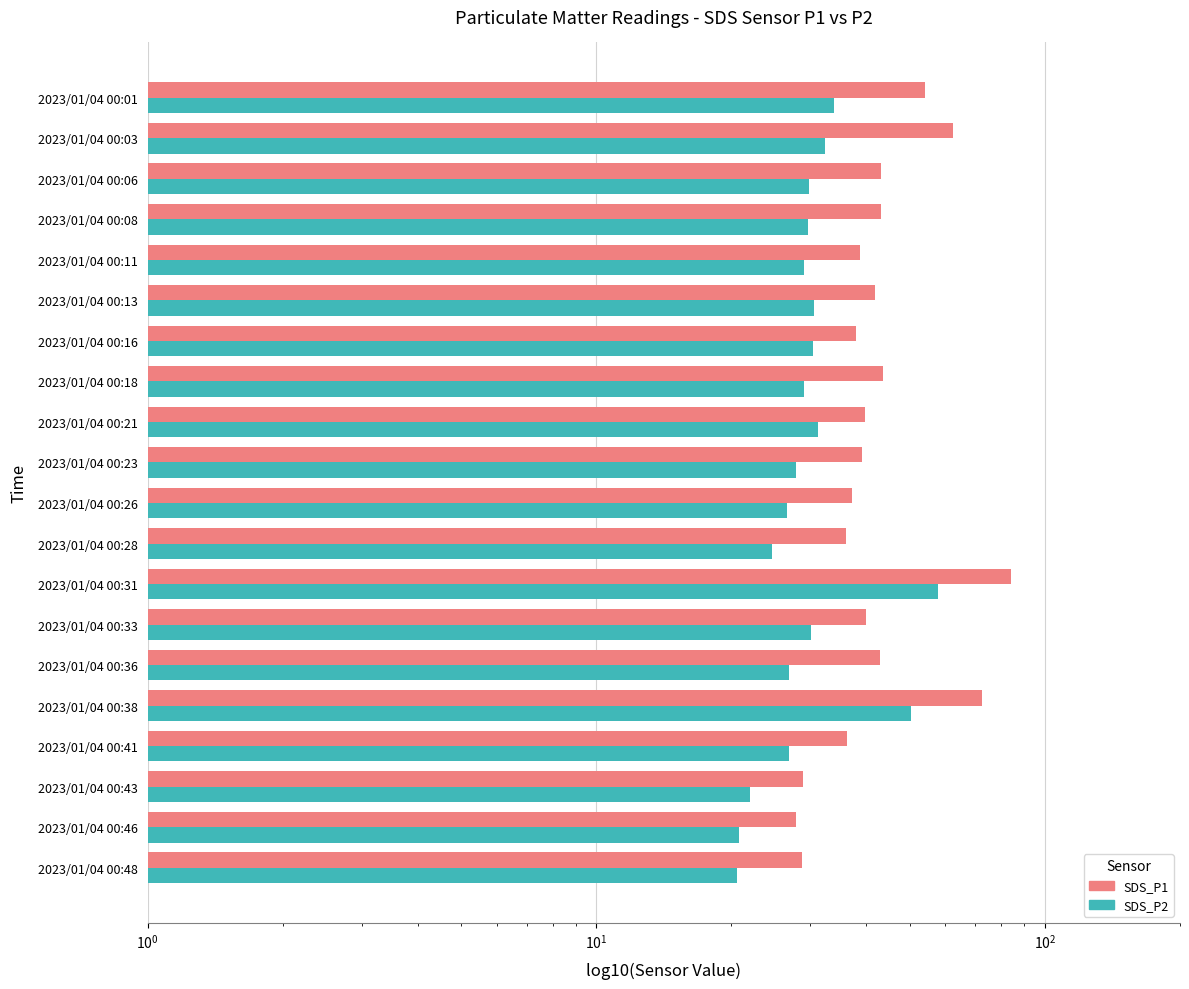

What is the difference between the SDS_P2 values at 2023/01/04 00:38 and 2023/01/04 00:41?

23.4